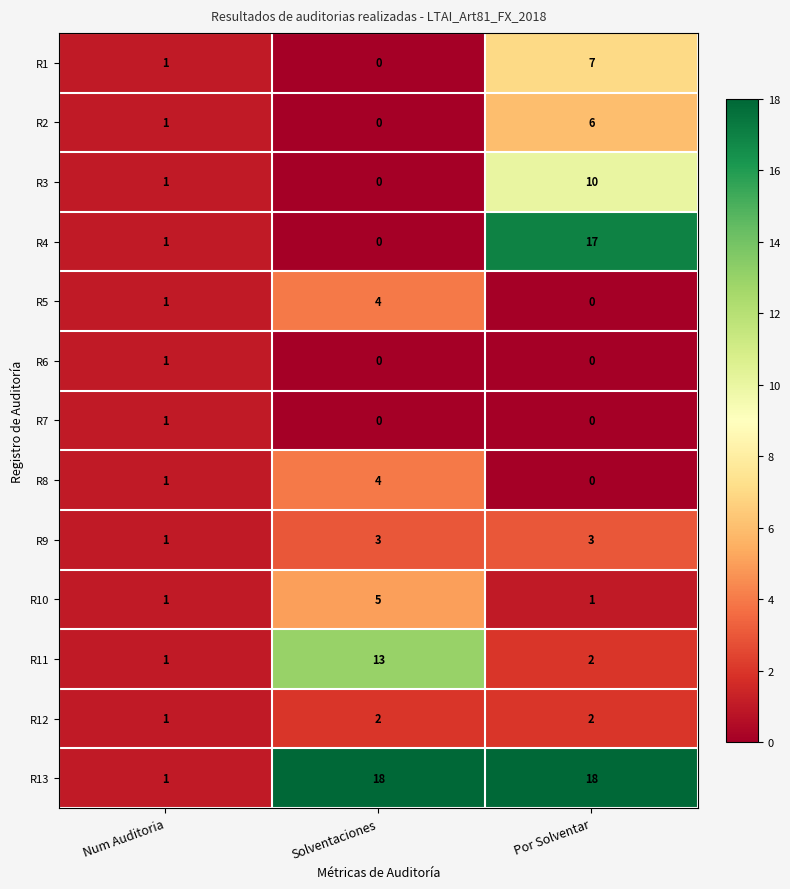

What is the difference between the R2 values at Num Auditoria and Por Solventar?

5